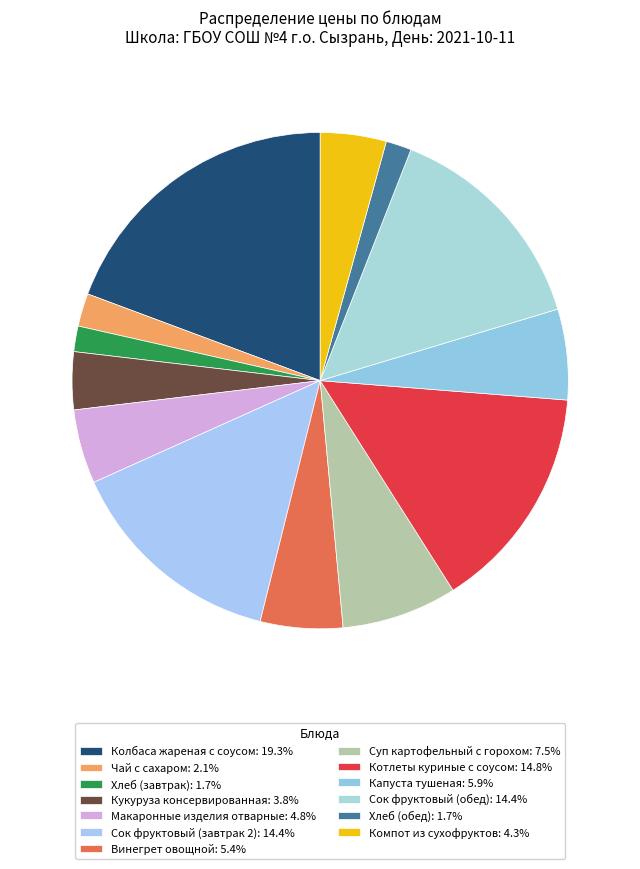

Count the number of slices in the pie.

13